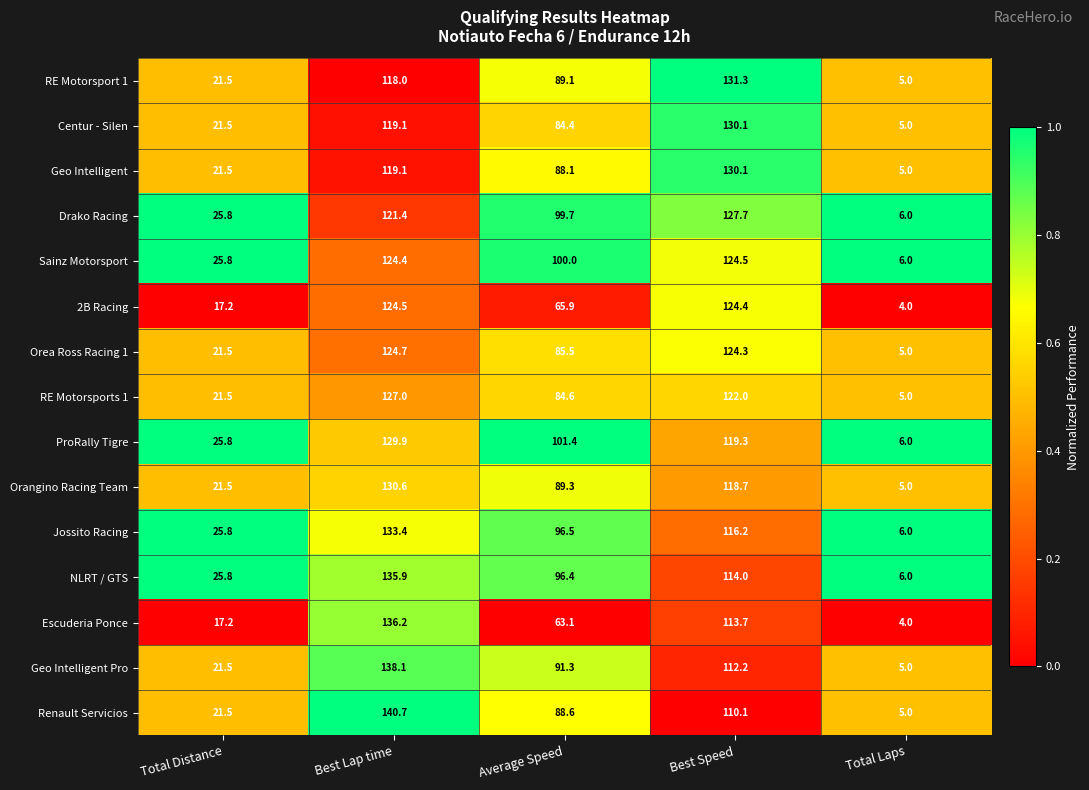

True or false: 2B Racing has a value of 64.5 at Best Lap time.

False